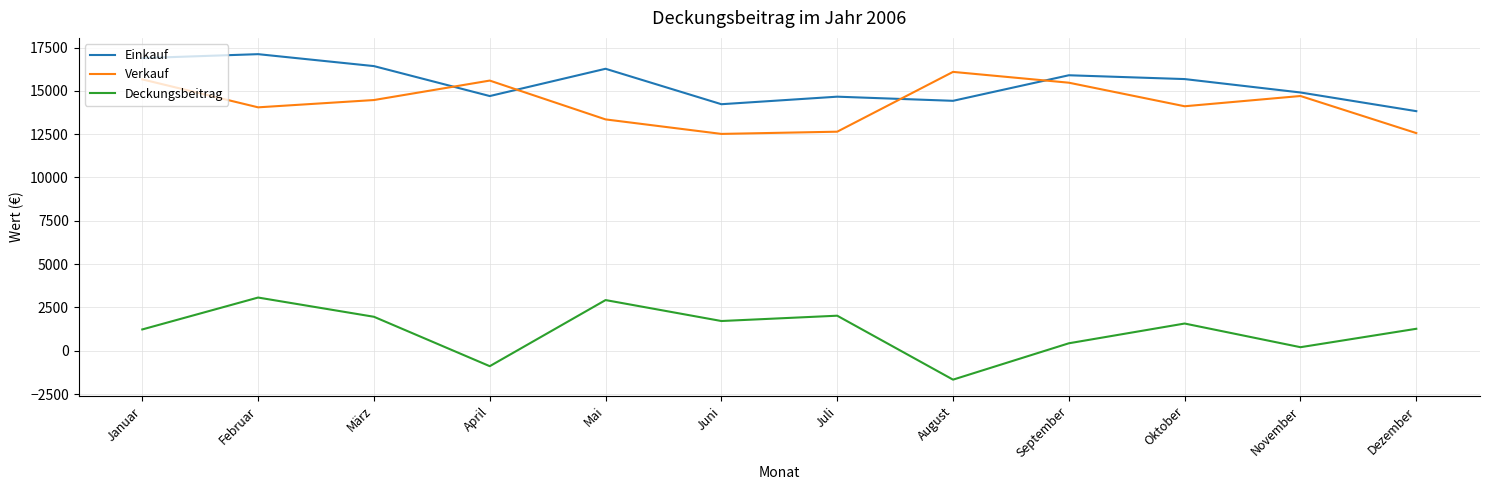

Between which two adjacent categories do Verkauf and Einkauf first intersect?

März and April